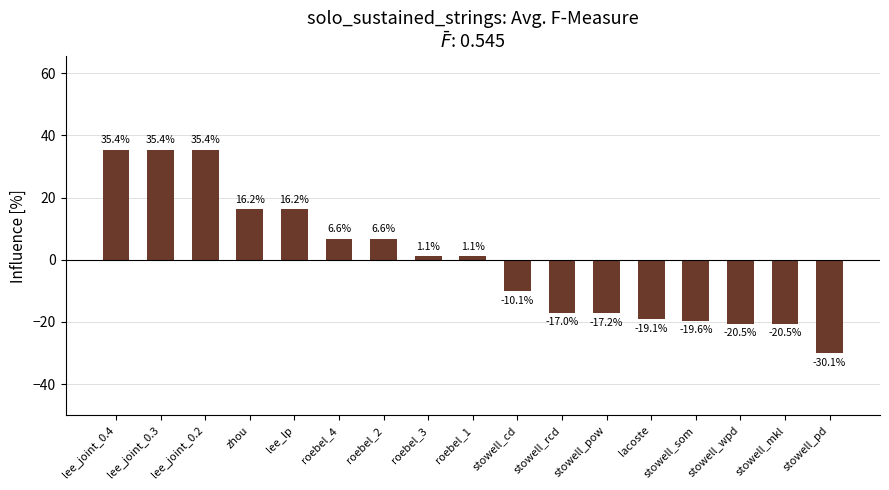

Is it true that the value at stowell_pow is -17.2?

True